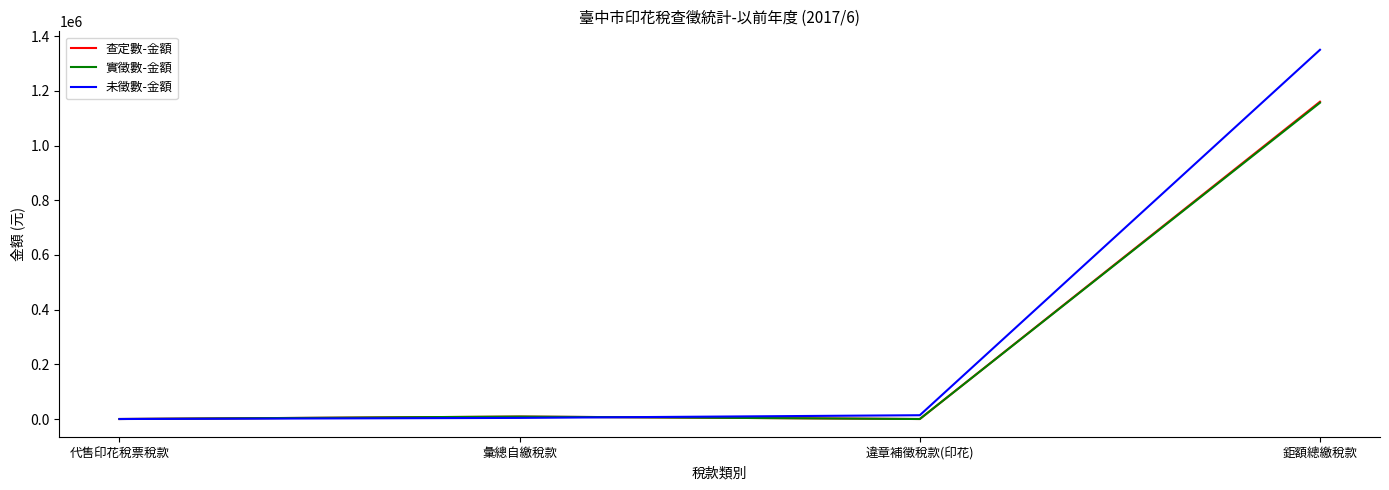

Which series changed the most between 彙總自繳稅款 and 鉅額總繳稅款?

未徵數-金額